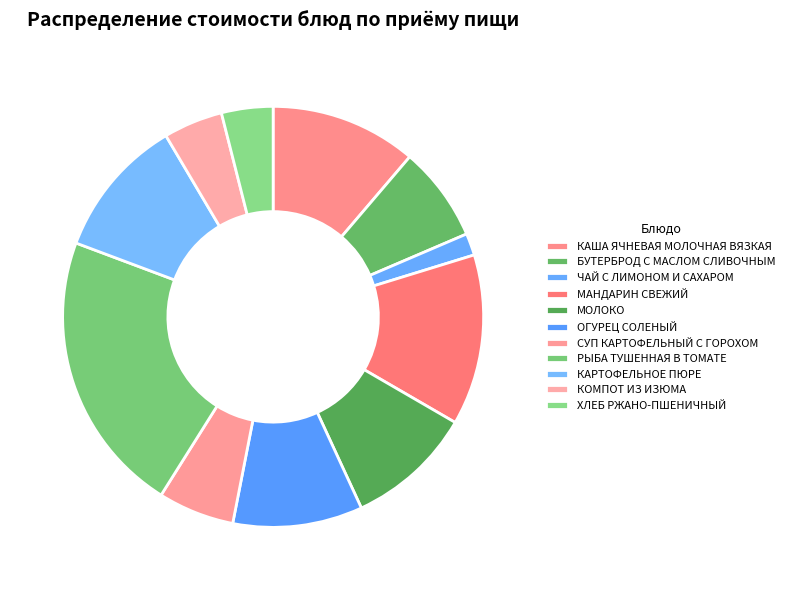

Is it true that ЧАЙ С ЛИМОНОМ И САХАРОМ is 12% of the pie?

False